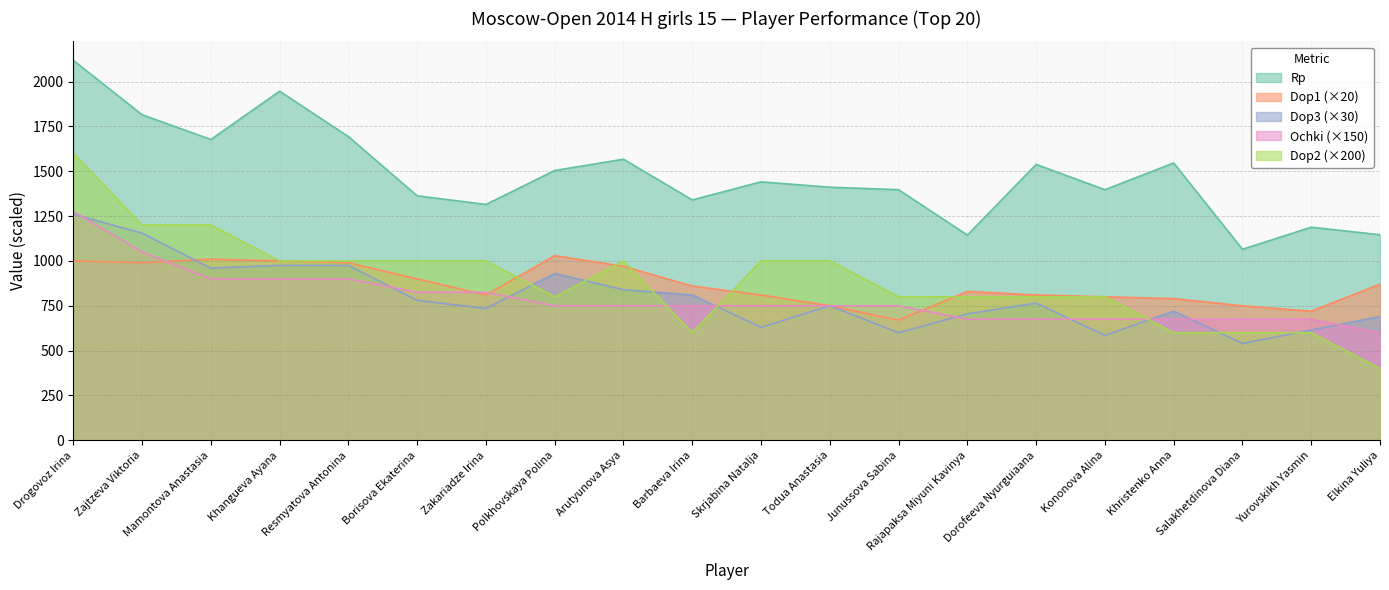

Which series has the widest spread of values?

Dop2 (×200)